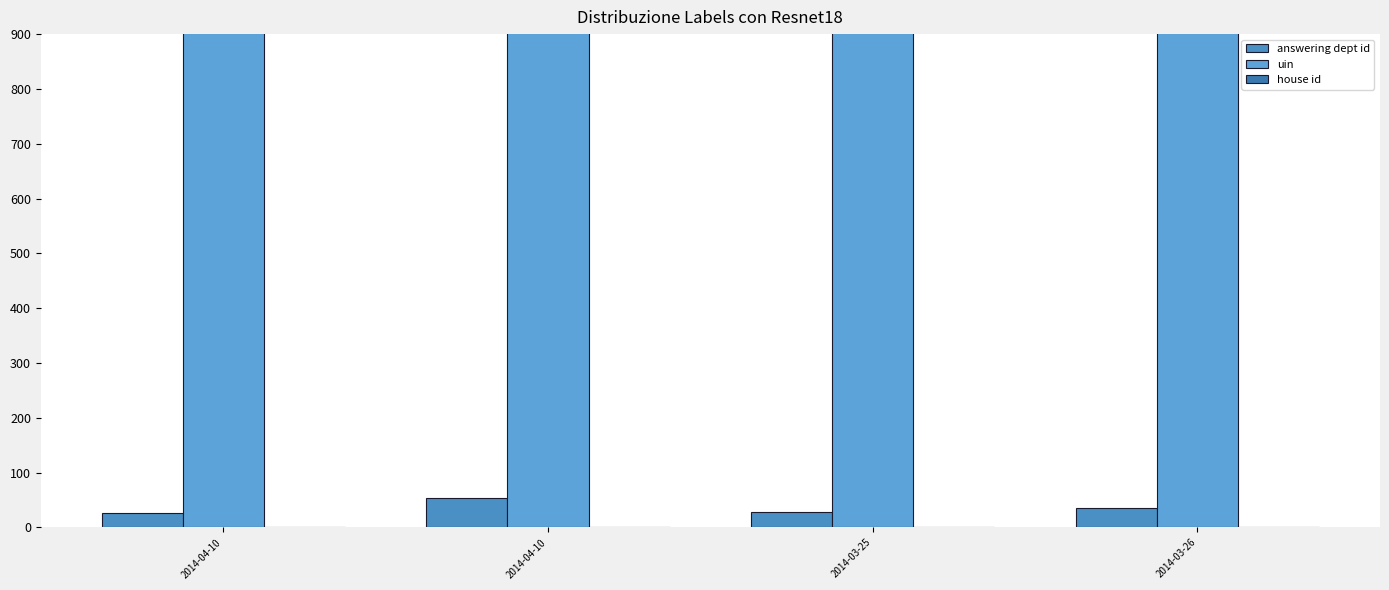

Which series has the largest total across all categories?

uin